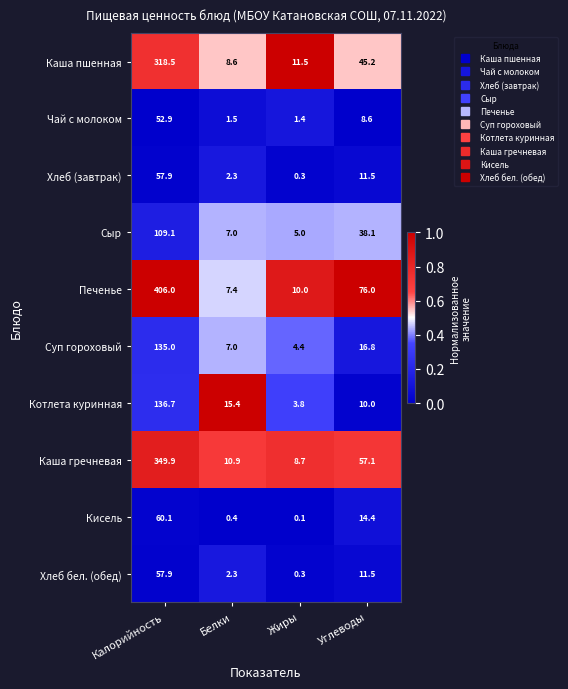

Which category has the lowest value in the Сыр series?

Жиры